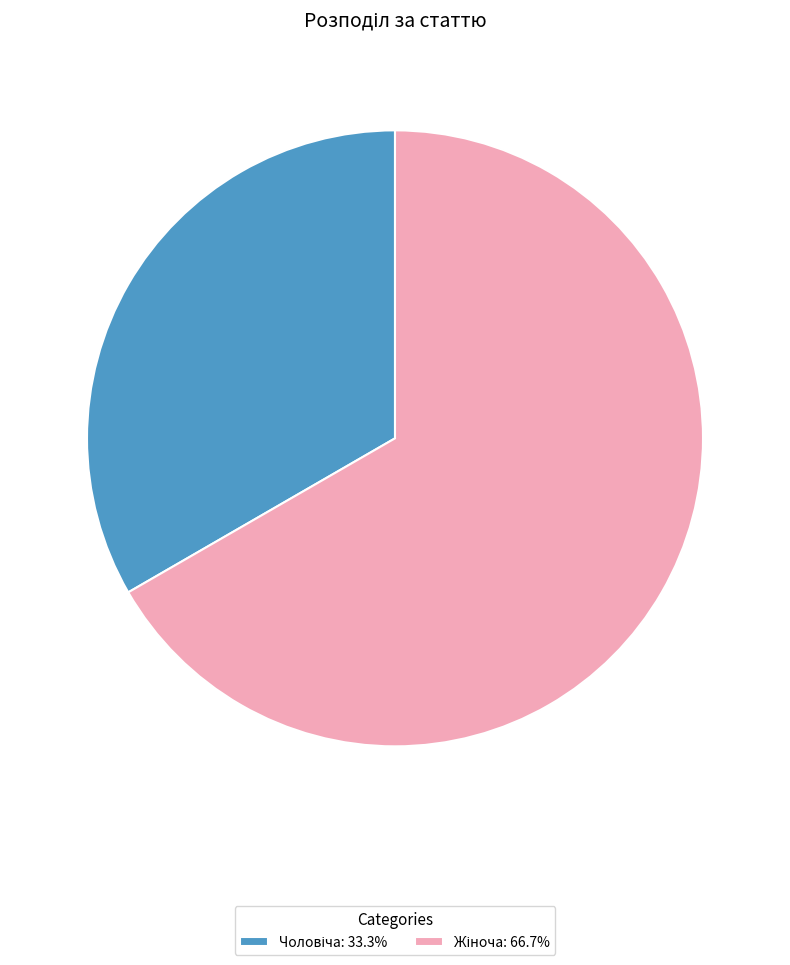

Does any single category account for the majority?

Yes